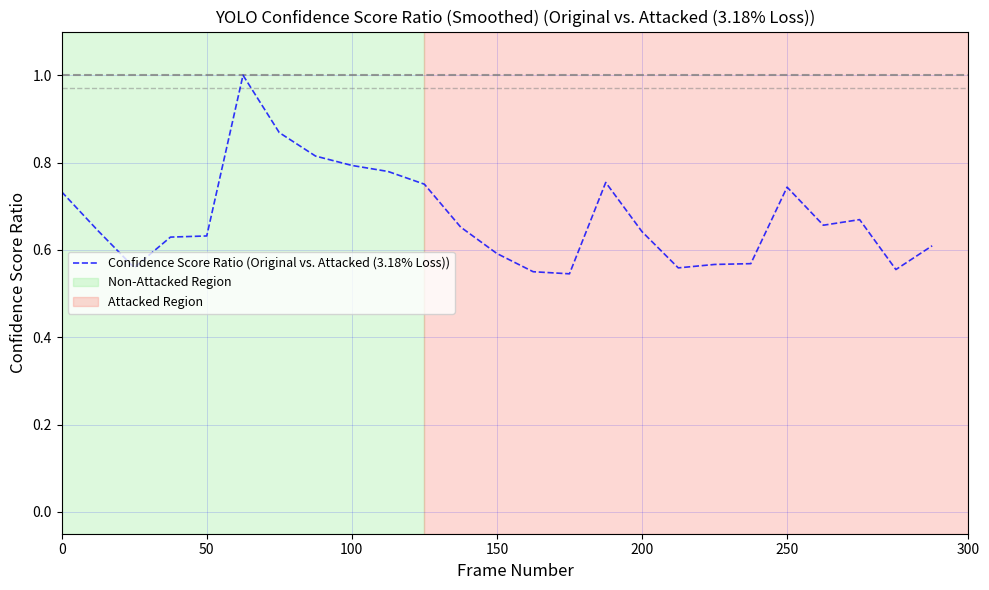

What is the greatest value displayed?

1.0